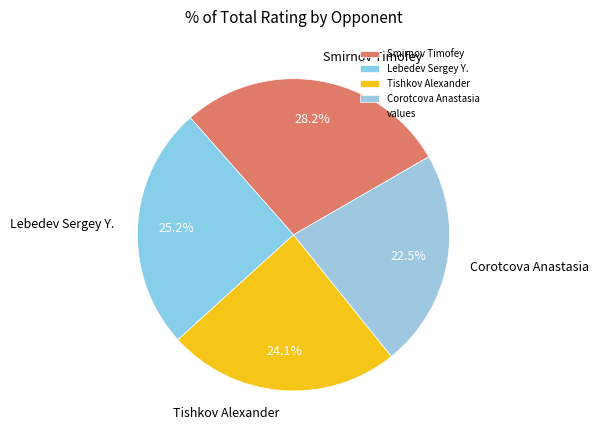

How much of the chart is everything except Corotcova Anastasia?

77.5%